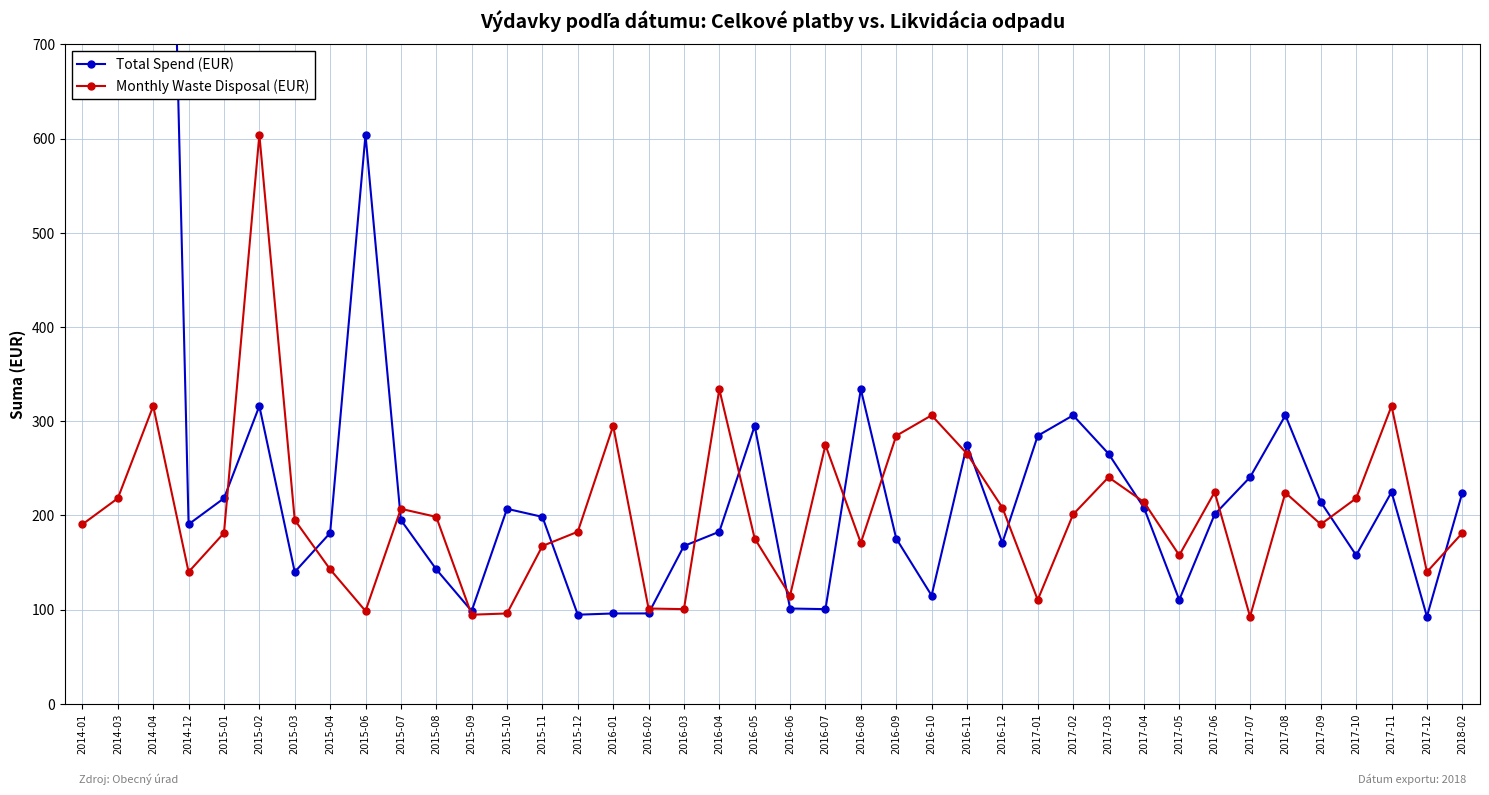

Which category has the lowest value in the Monthly Waste Disposal (EUR) series?

2017-07